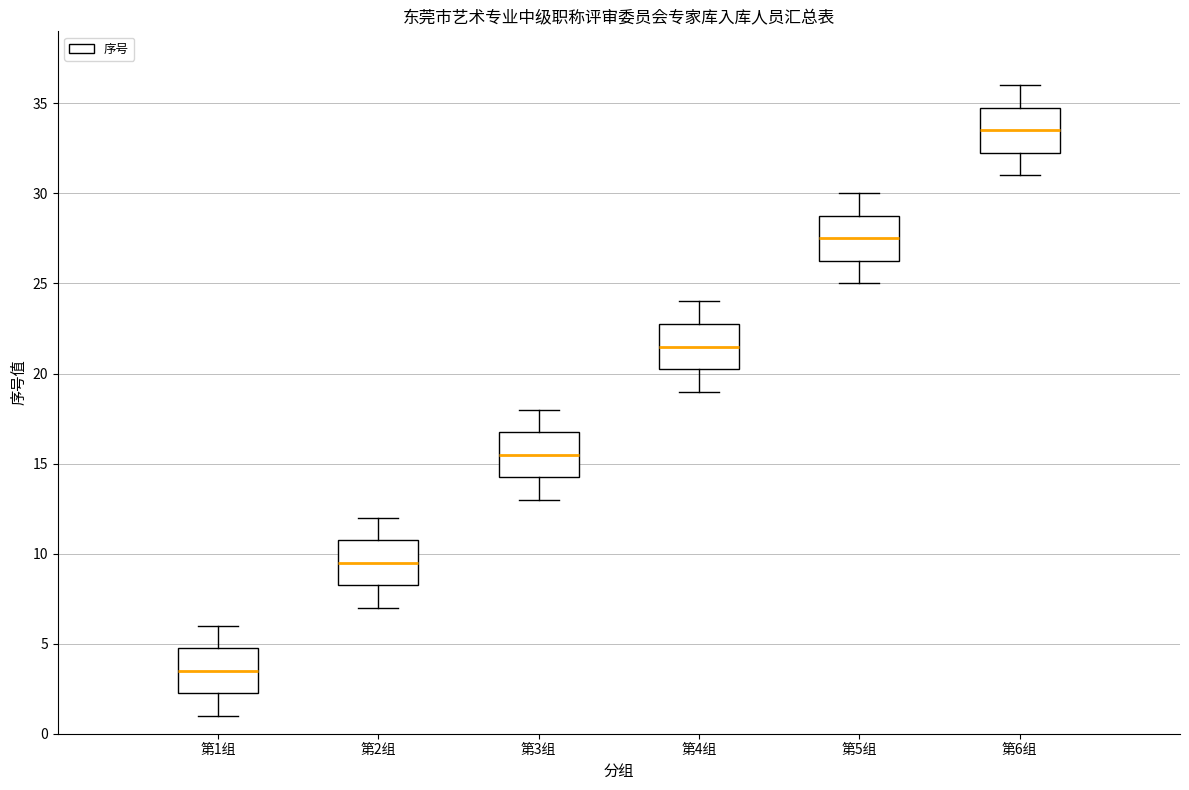

Reading left to right, transcribe this box plot: for each box, give where its median line is, the range the box spans, and where its two whiskers end, as read against the y-axis. The values are not printed on the chart, so give them approximately, as read against the axis.

第1组: median 3.5, box 2.5 to 5.0, whiskers 1.0 to 6.0
第2组: median 9.5, box 8.5 to 11.0, whiskers 7.0 to 12.0
第3组: median 15.5, box 14.5 to 17.0, whiskers 13.0 to 18.0
第4组: median 21.5, box 20.5 to 23.0, whiskers 19.0 to 24.0
第5组: median 27.5, box 26.5 to 29.0, whiskers 25.0 to 30.0
第6组: median 33.5, box 32.5 to 35.0, whiskers 31.0 to 36.0